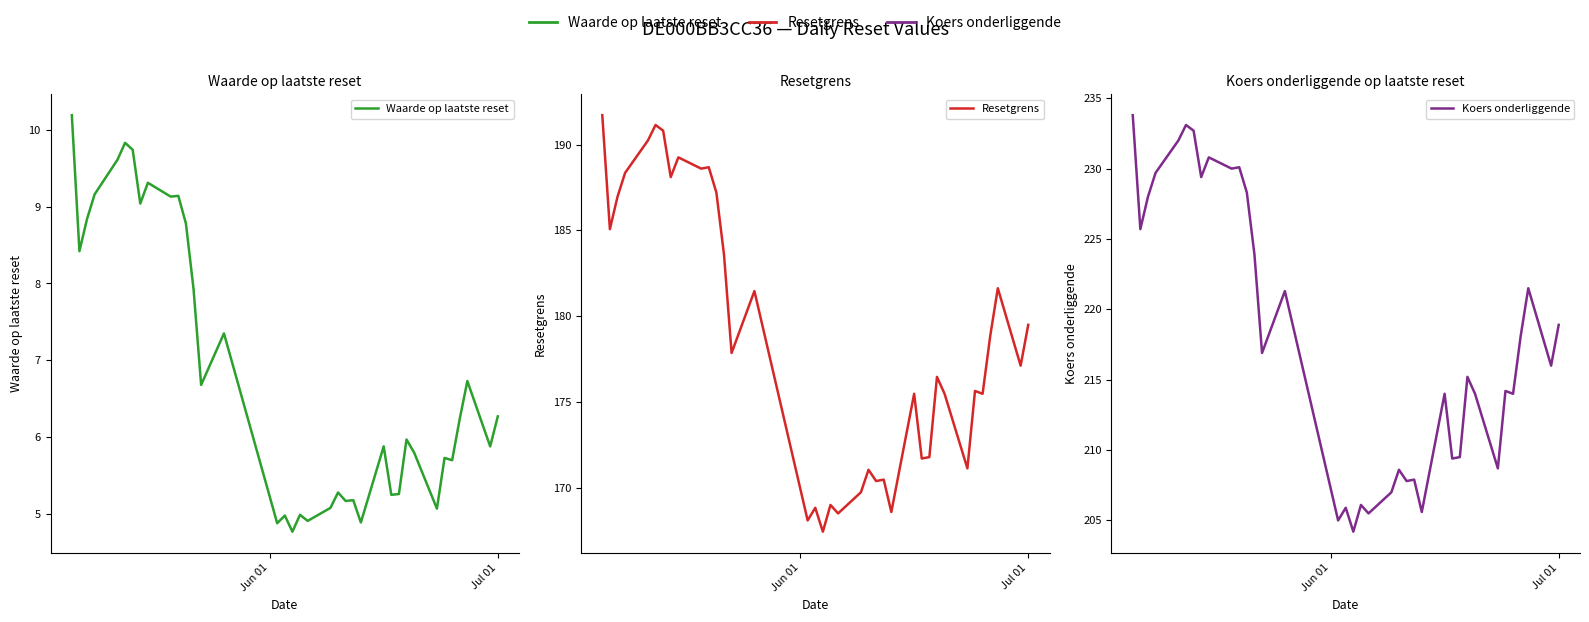

List the series in order of their overall mean, lowest first.

Waarde op laatste reset, Resetgrens, Koers onderliggende